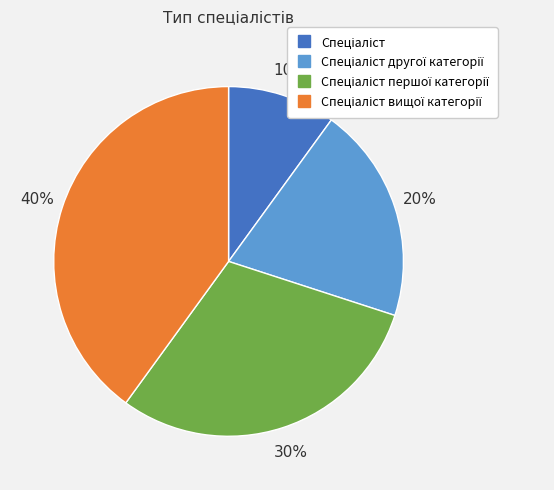

Does any single category account for the majority?

No